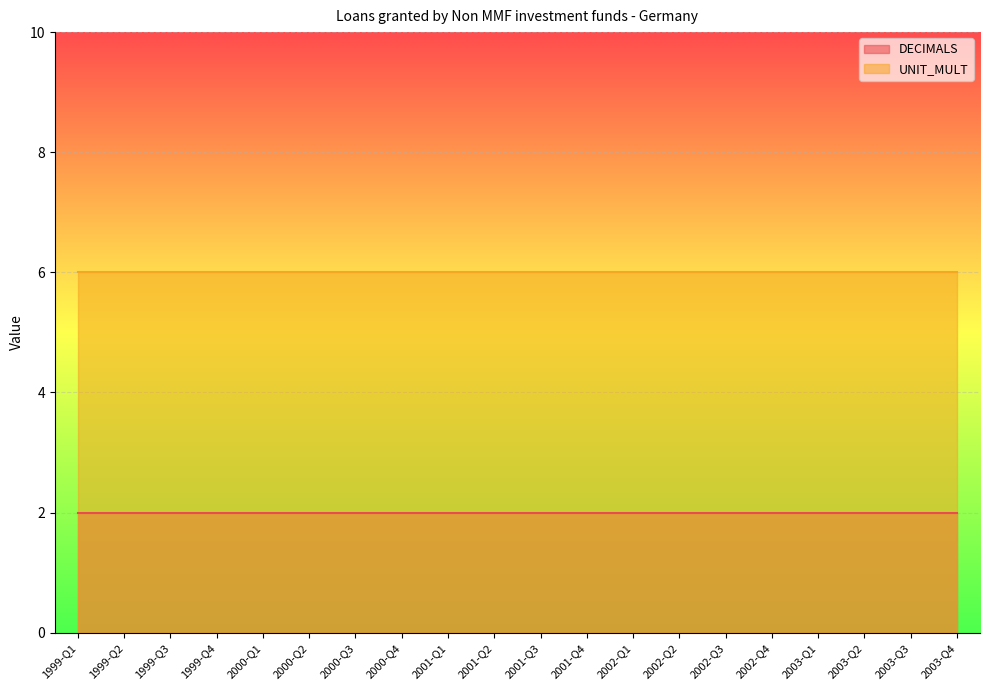

What is the sum of all UNIT_MULT values?

120